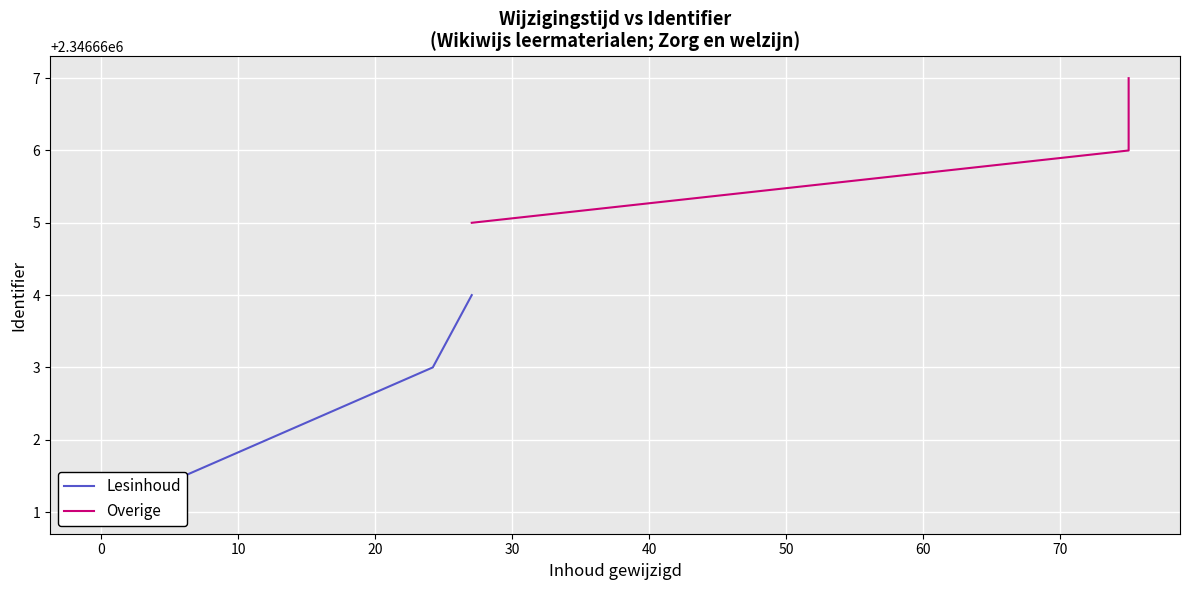

What is the difference between the second highest and minimum values in the Lesinhoud series?

2